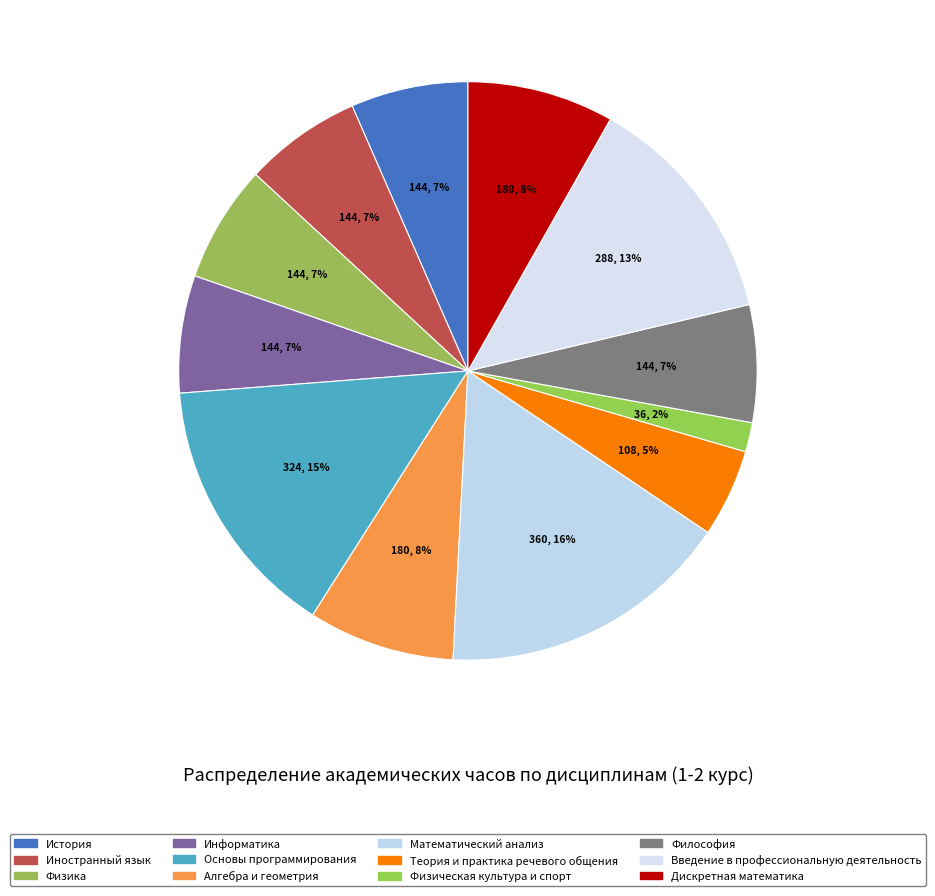

What percentage is the Алгебра и геометрия slice, to the nearest percent?

8%